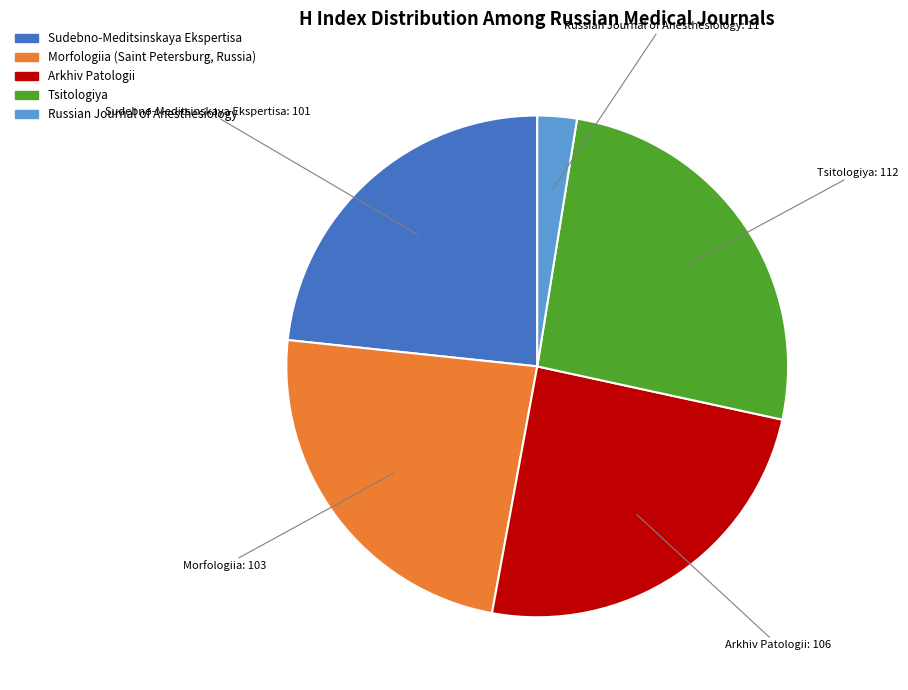

How many slices are in this pie chart?

5